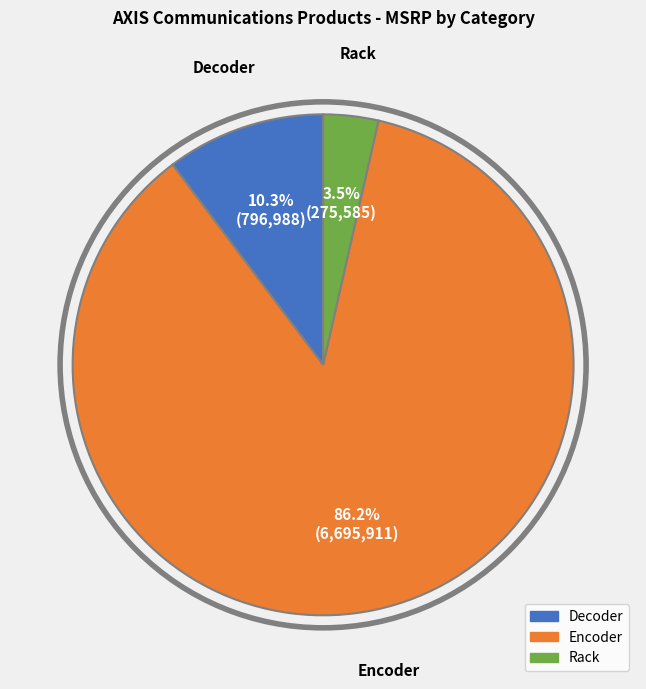

Is the sum of Rack and Encoder greater than half?

Yes